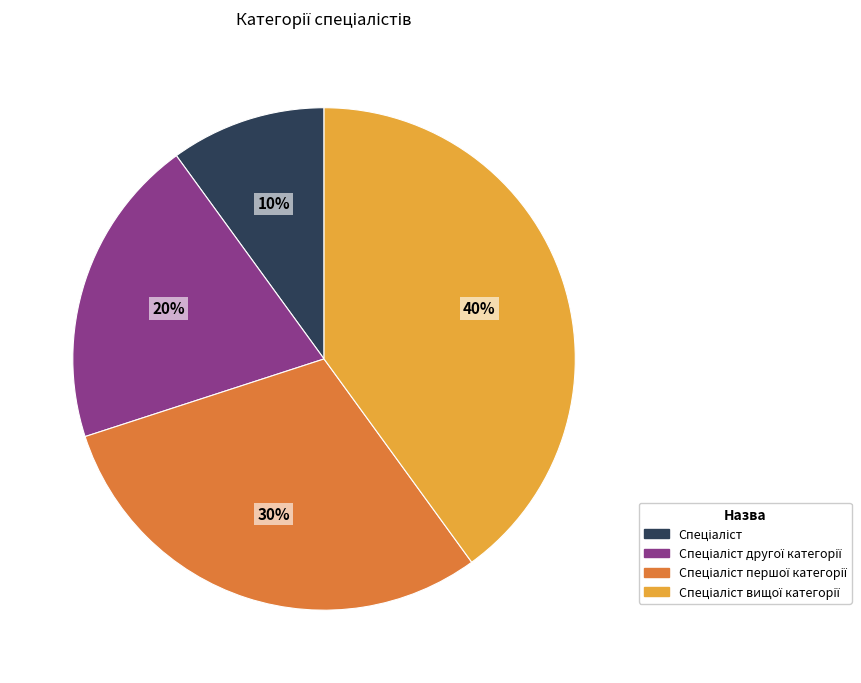

Is there a majority slice in this chart?

No